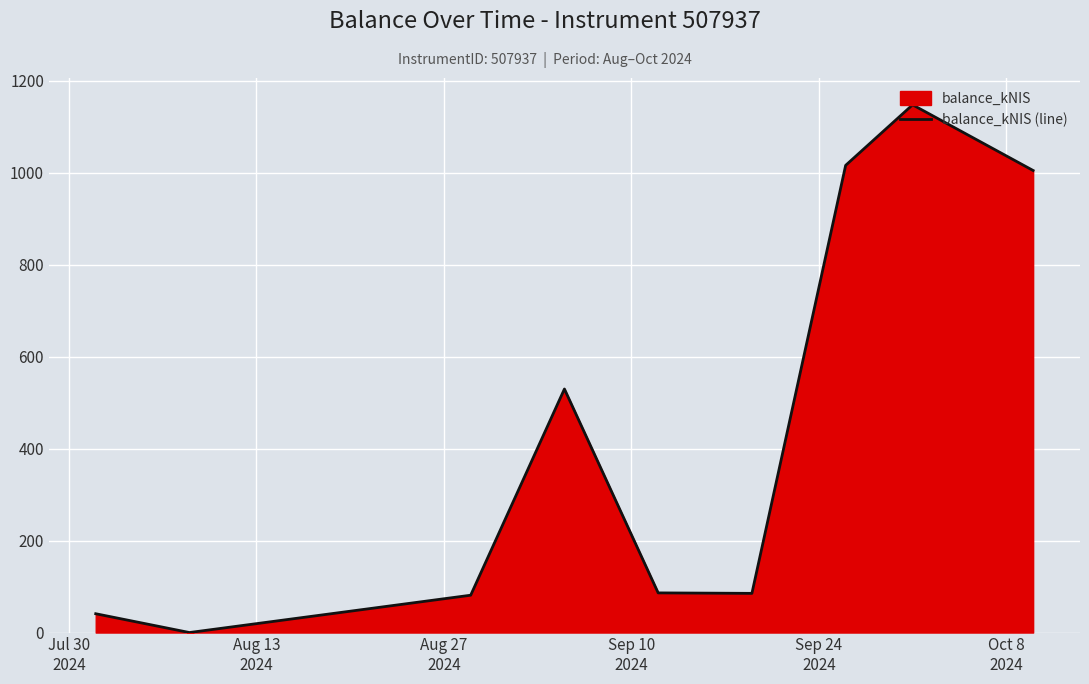

What is the greatest value displayed?

1147.9